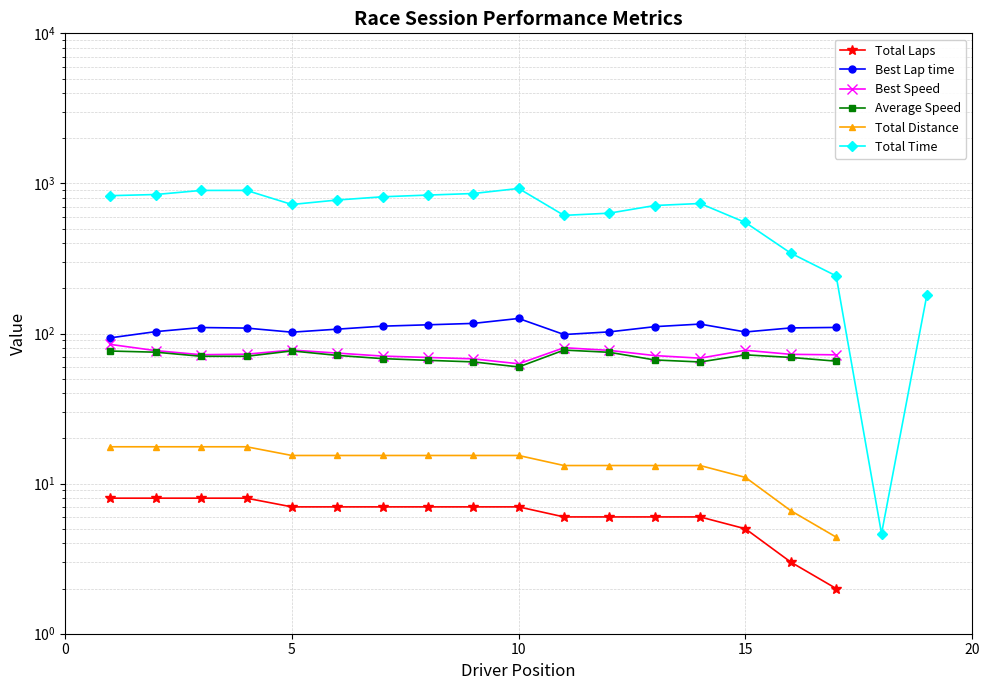

What is the maximum value shown in the chart?

925.7